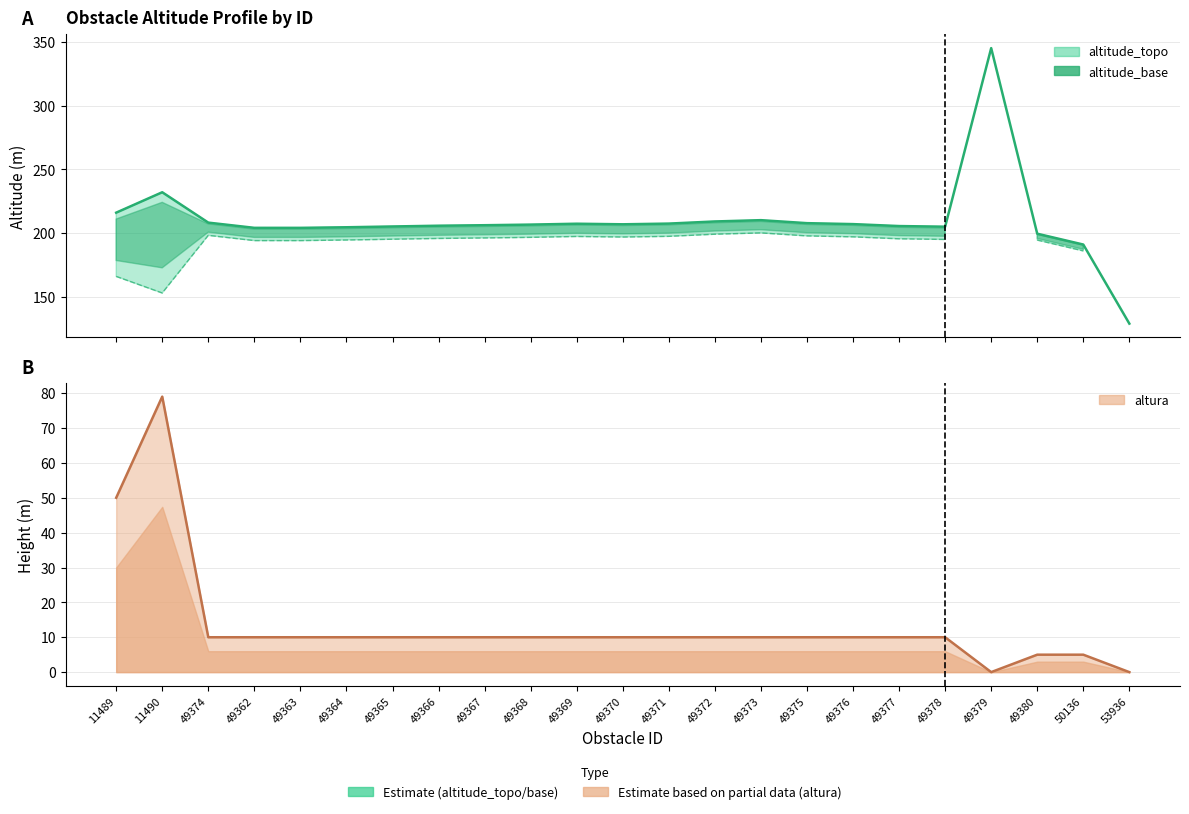

Is the value of altura at 49380 greater than the value of altitude_topo at 49362?

No